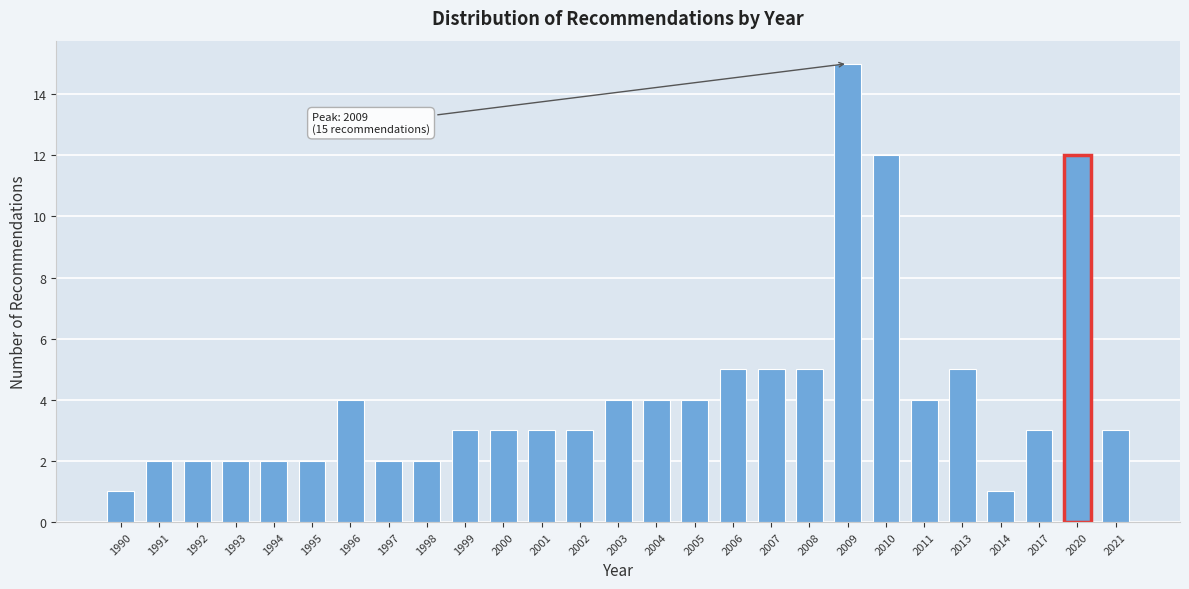

Reading right to left, what are all the values shown in this chart?

2021=3	2020=12	2017=3	2014=1	2013=5	2011=4	2010=12	2009=15	2008=5	2007=5	2006=5	2005=4	2004=4	2003=4	2002=3	2001=3	2000=3	1999=3	1998=2	1997=2	1996=4	1995=2	1994=2	1993=2	1992=2	1991=2	1990=1